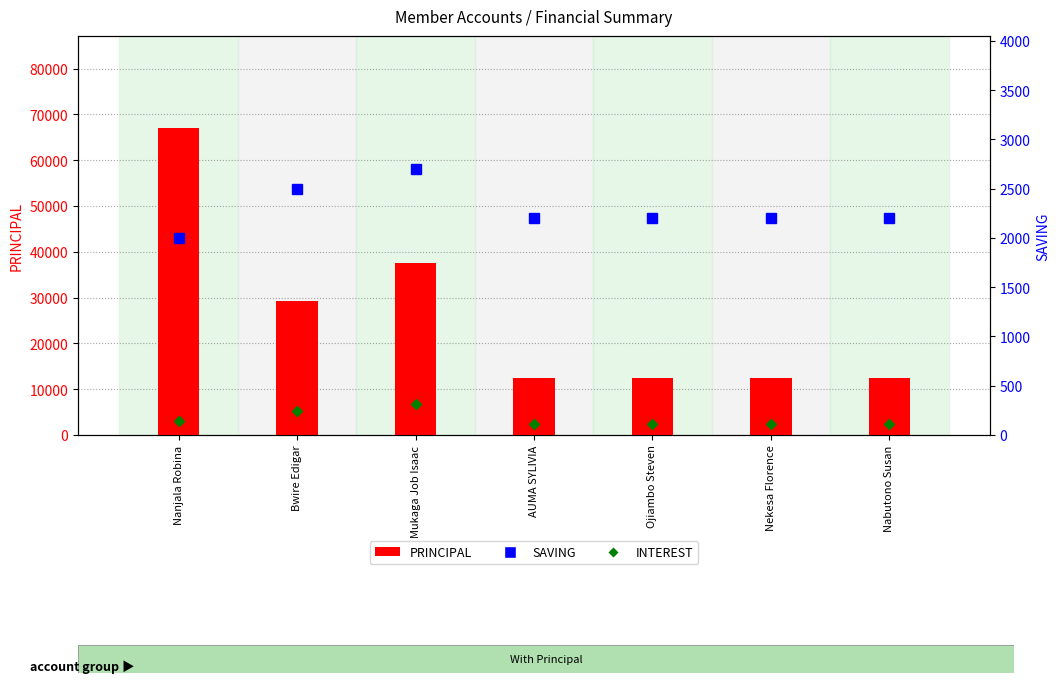

What position from the left is Nekesa Florence?

6